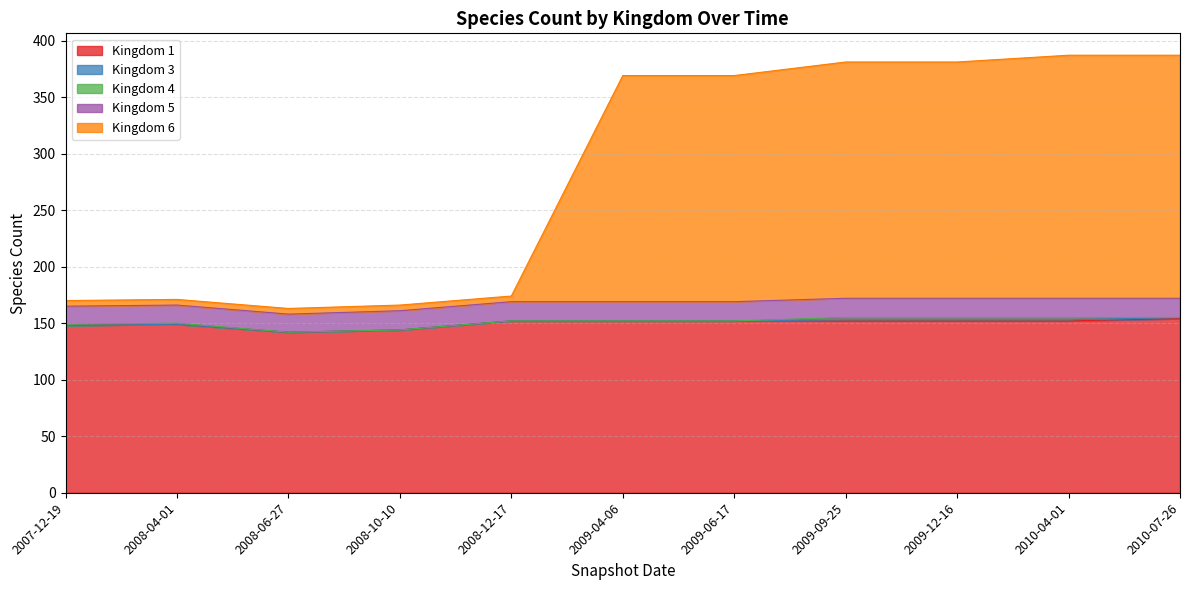

Which series has the largest range (max minus min)?

6